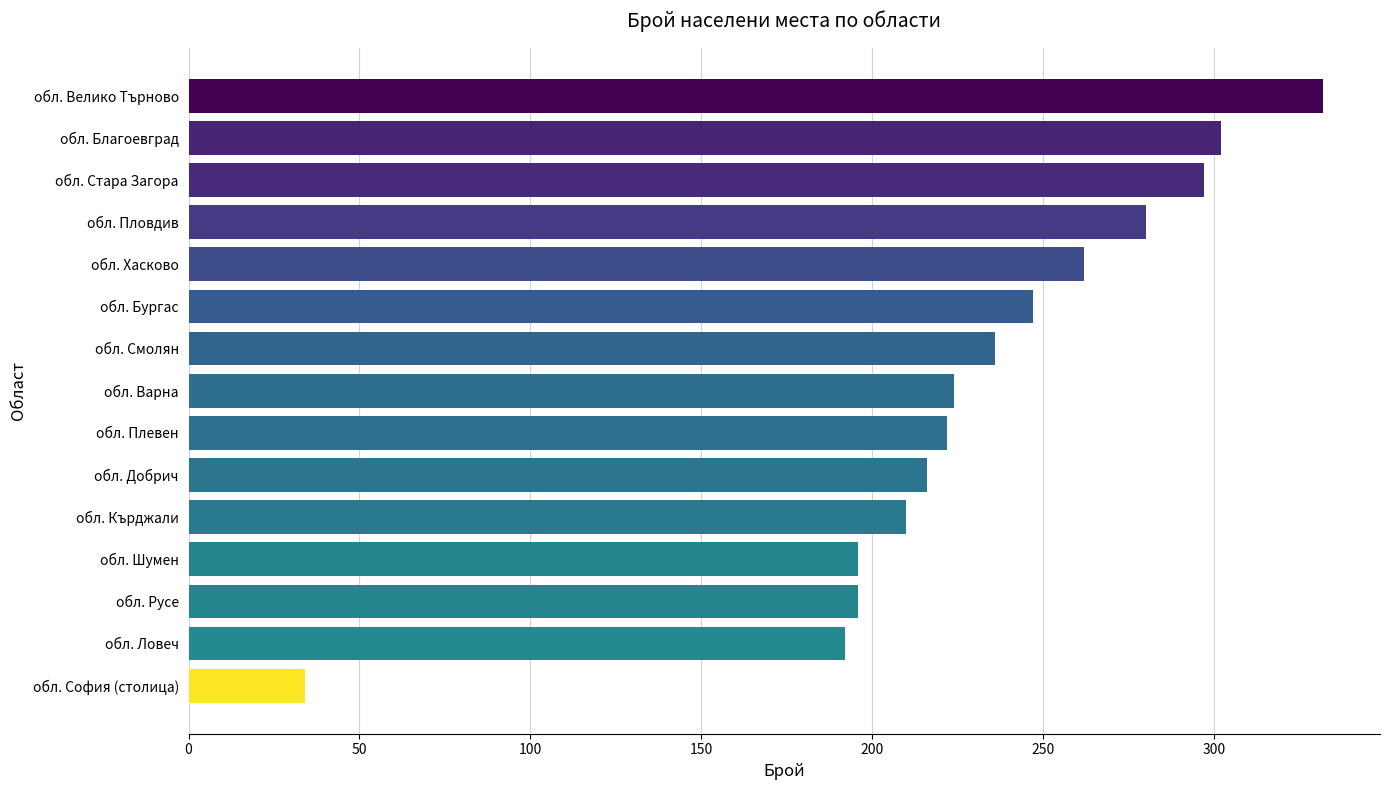

What is the smallest value displayed?

34